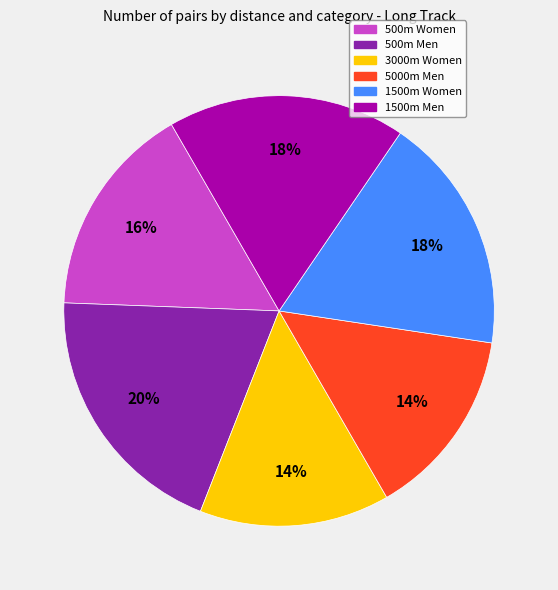

Count the number of slices in the pie.

6